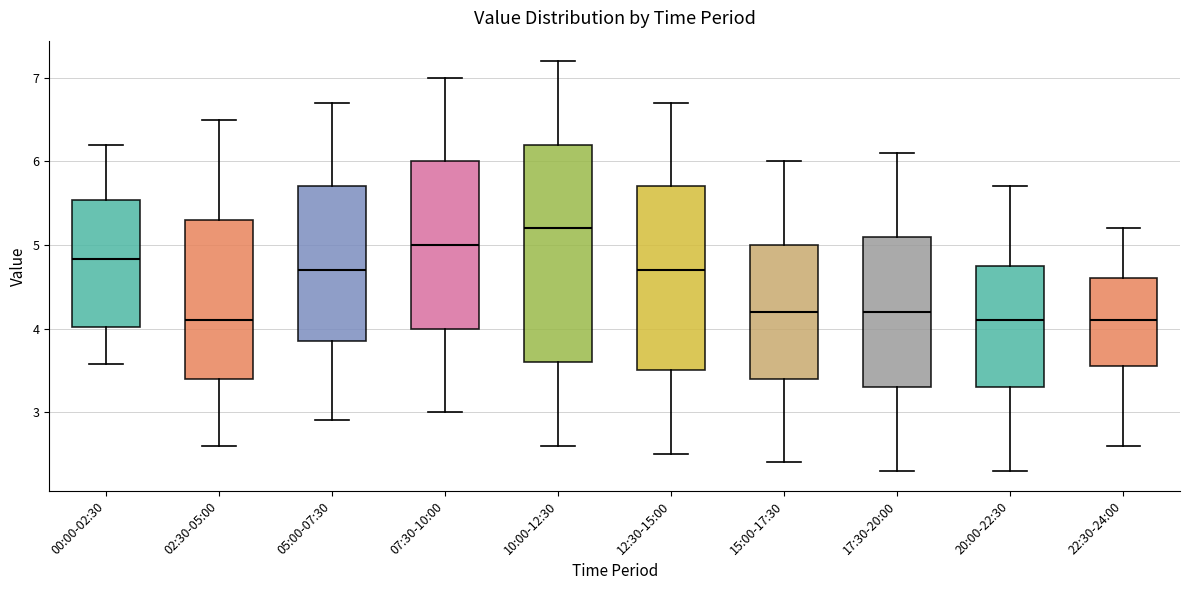

Reading left to right, transcribe this box plot: for each box, give where its median line is, the range the box spans, and where its two whiskers end, as read against the y-axis. The values are not printed on the chart, so give them approximately, as read against the axis.

00:00-02:30: median 4.8, box 4.0 to 5.5, whiskers 3.6 to 6.2
02:30-05:00: median 4.1, box 3.4 to 5.3, whiskers 2.6 to 6.5
05:00-07:30: median 4.7, box 3.9 to 5.7, whiskers 2.9 to 6.7
07:30-10:00: median 5.0, box 4.0 to 6.0, whiskers 3.0 to 7.0
10:00-12:30: median 5.2, box 3.6 to 6.2, whiskers 2.6 to 7.2
12:30-15:00: median 4.7, box 3.5 to 5.7, whiskers 2.5 to 6.7
15:00-17:30: median 4.2, box 3.4 to 5.0, whiskers 2.4 to 6.0
17:30-20:00: median 4.2, box 3.3 to 5.1, whiskers 2.3 to 6.1
20:00-22:30: median 4.1, box 3.3 to 4.8, whiskers 2.3 to 5.7
22:30-24:00: median 4.1, box 3.6 to 4.6, whiskers 2.6 to 5.2